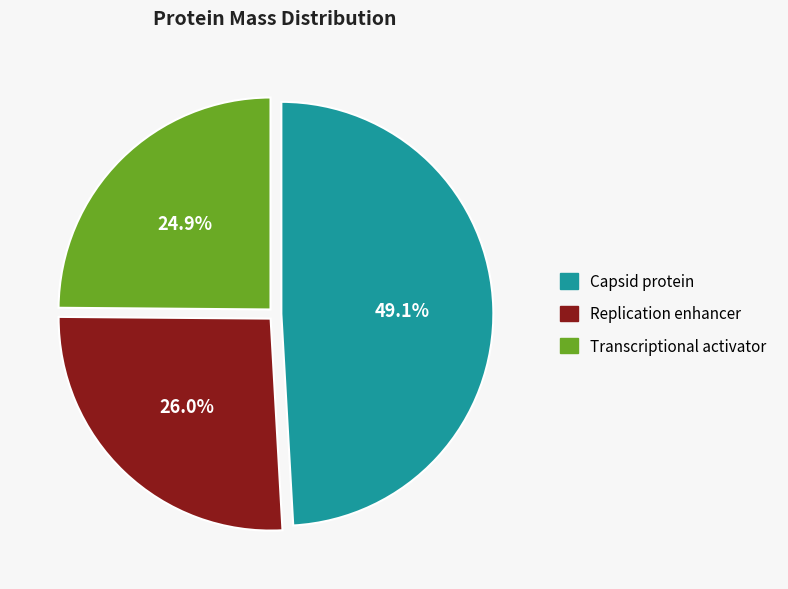

To the nearest percent, what percentage of the pie is Transcriptional activator?

25%